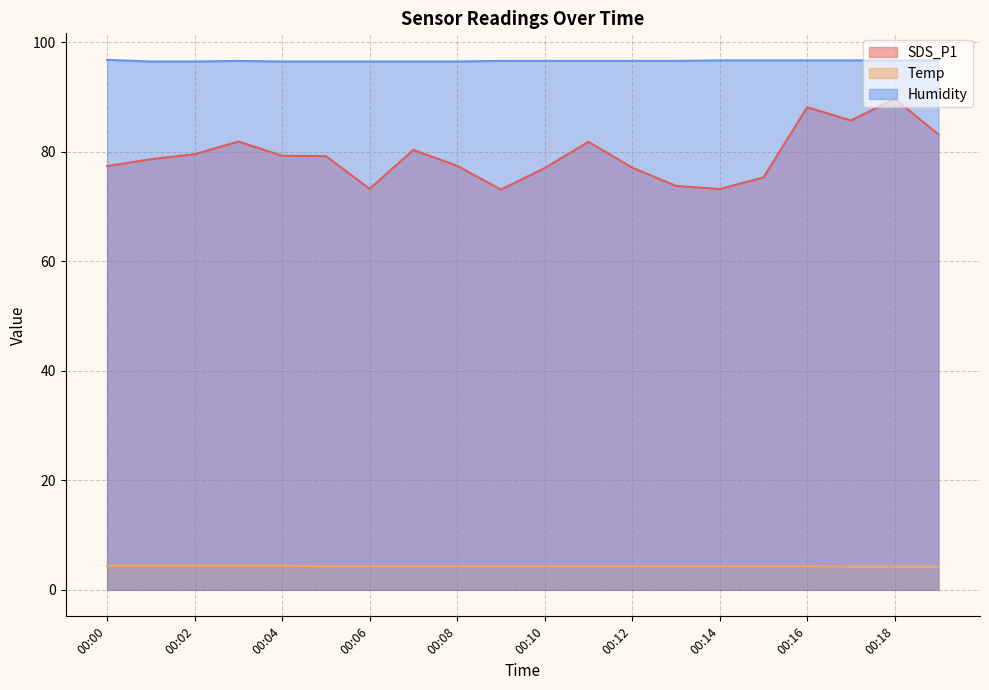

Rank the series by their average value, from lowest to highest.

Temp, SDS_P1, Humidity